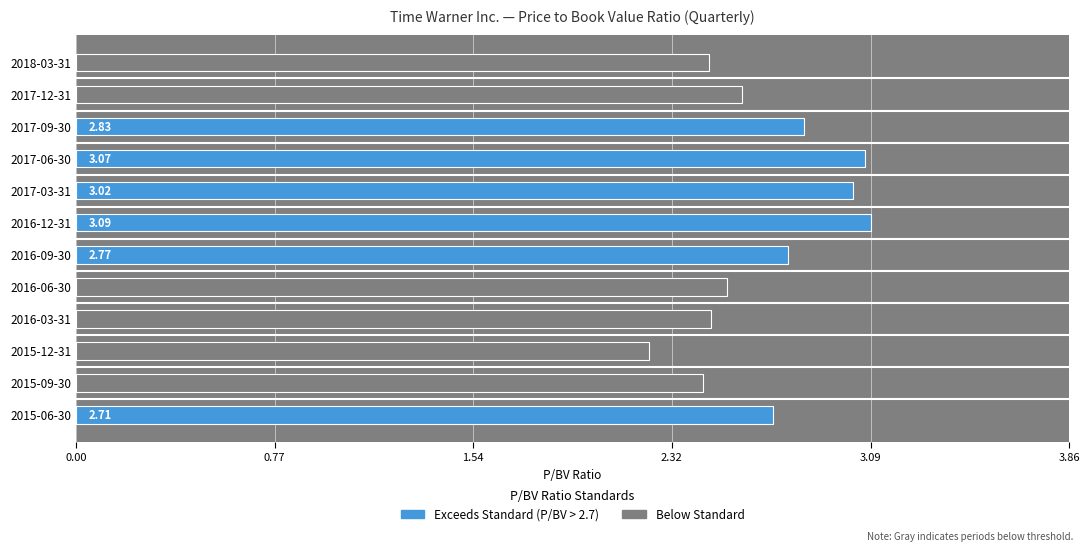

Approximately how many times larger is the value at 2015-06-30 compared to 2016-12-31?

0.9